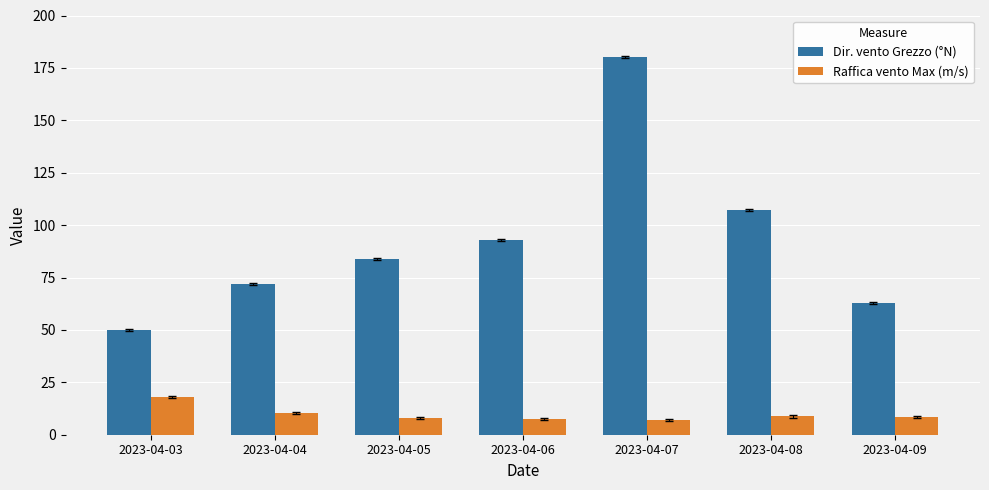

Count the number of data series in this chart.

2